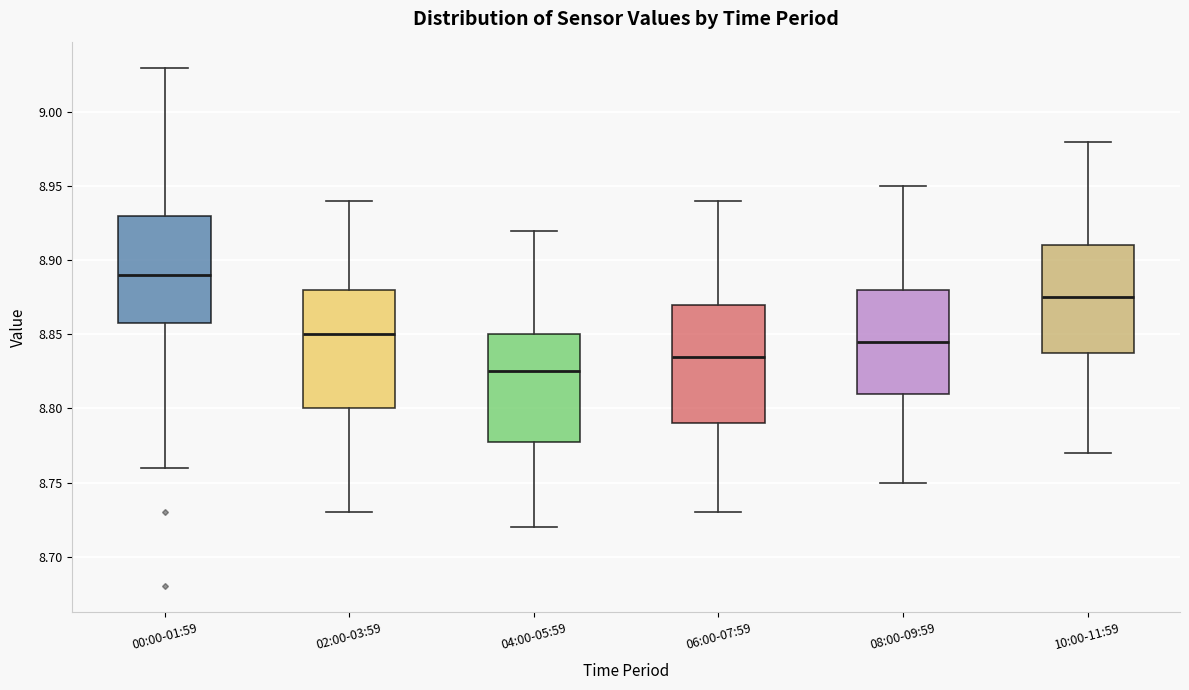

Where does the lower whisker of the box for 08:00-09:59 end on the y-axis? The values are not printed on the chart, so give them approximately, as read against the axis.

8.750